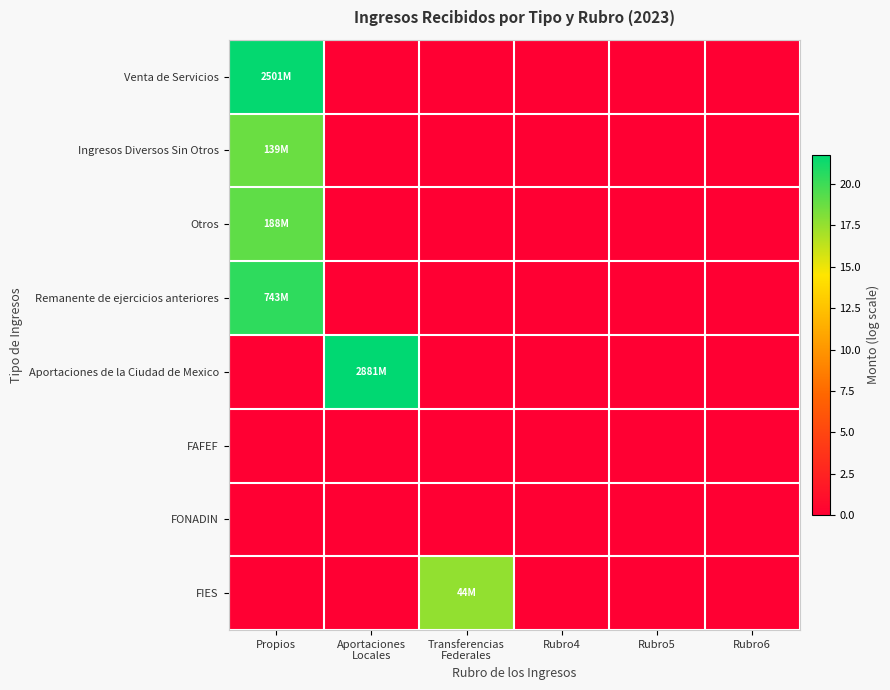

Reading right to left, transcribe all the data shown in this chart.

Venta de Servicios: Rubro6=0.0	Rubro5=0.0	Rubro4=0.0	Transferencias
Federales=0.0	Aportaciones
Locales=0.0	Propios=21.6
Ingresos Diversos Sin Otros: Rubro6=0.0	Rubro5=0.0	Rubro4=0.0	Transferencias
Federales=0.0	Aportaciones
Locales=0.0	Propios=18.8
Otros: Rubro6=0.0	Rubro5=0.0	Rubro4=0.0	Transferencias
Federales=0.0	Aportaciones
Locales=0.0	Propios=19.1
Remanente de ejercicios anteriores: Rubro6=0.0	Rubro5=0.0	Rubro4=0.0	Transferencias
Federales=0.0	Aportaciones
Locales=0.0	Propios=20.4
Aportaciones de la Ciudad de Mexico: Rubro6=0.0	Rubro5=0.0	Rubro4=0.0	Transferencias
Federales=0.0	Aportaciones
Locales=21.8	Propios=0.0
FAFEF: Rubro6=0.0	Rubro5=0.0	Rubro4=0.0	Transferencias
Federales=0.0	Aportaciones
Locales=0.0	Propios=0.0
FONADIN: Rubro6=0.0	Rubro5=0.0	Rubro4=0.0	Transferencias
Federales=0.0	Aportaciones
Locales=0.0	Propios=0.0
FIES: Rubro6=0.0	Rubro5=0.0	Rubro4=0.0	Transferencias
Federales=17.6	Aportaciones
Locales=0.0	Propios=0.0